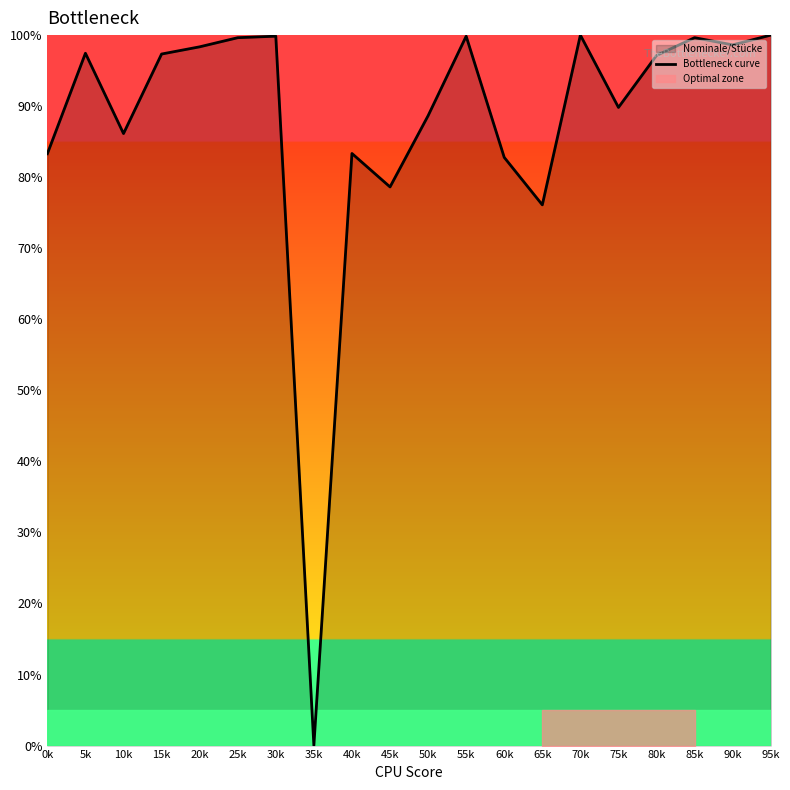

At which category does the data reach its first local peak?

5k